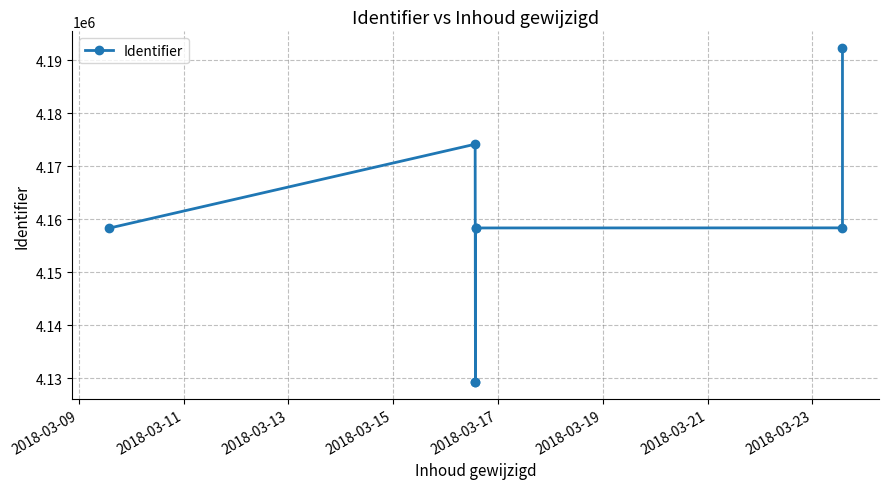

How many points are higher than both their immediate neighbors (excluding endpoints)?

1